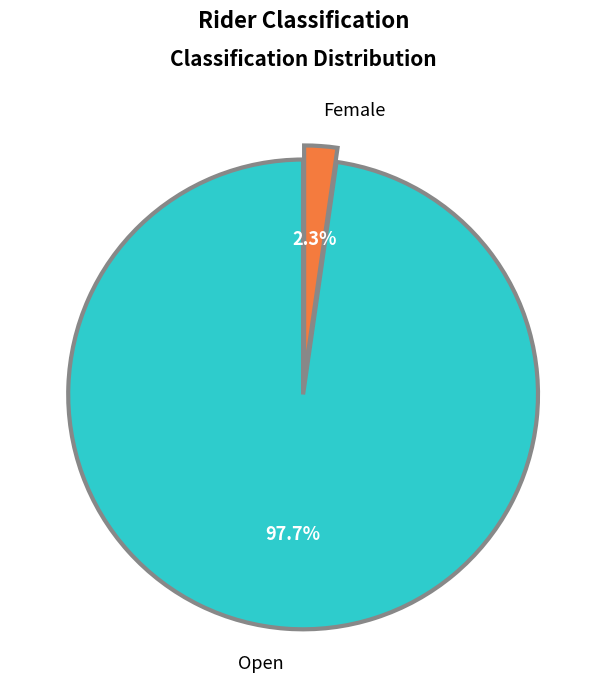

Which category has the biggest portion of the pie?

Open